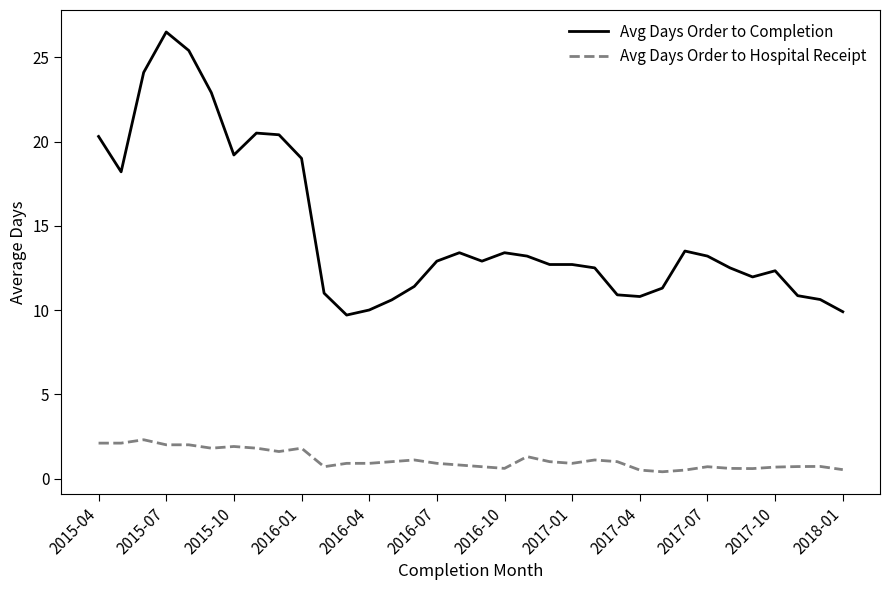

What is the difference between the maximum and minimum values in the Avg Days Order to Completion series?

16.8